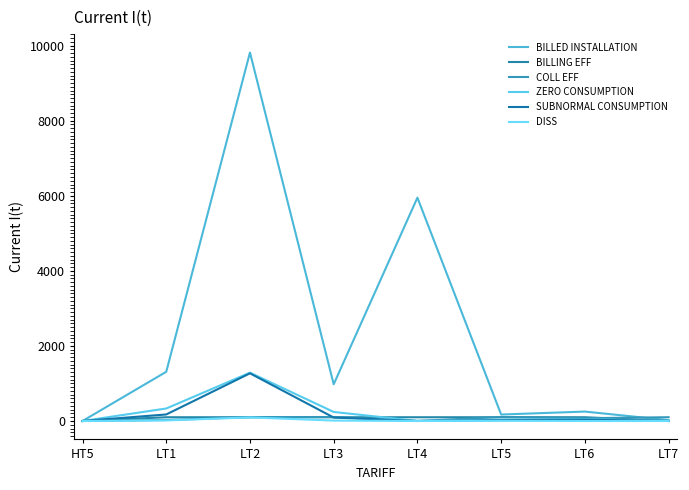

How many lines are shown in the chart?

6